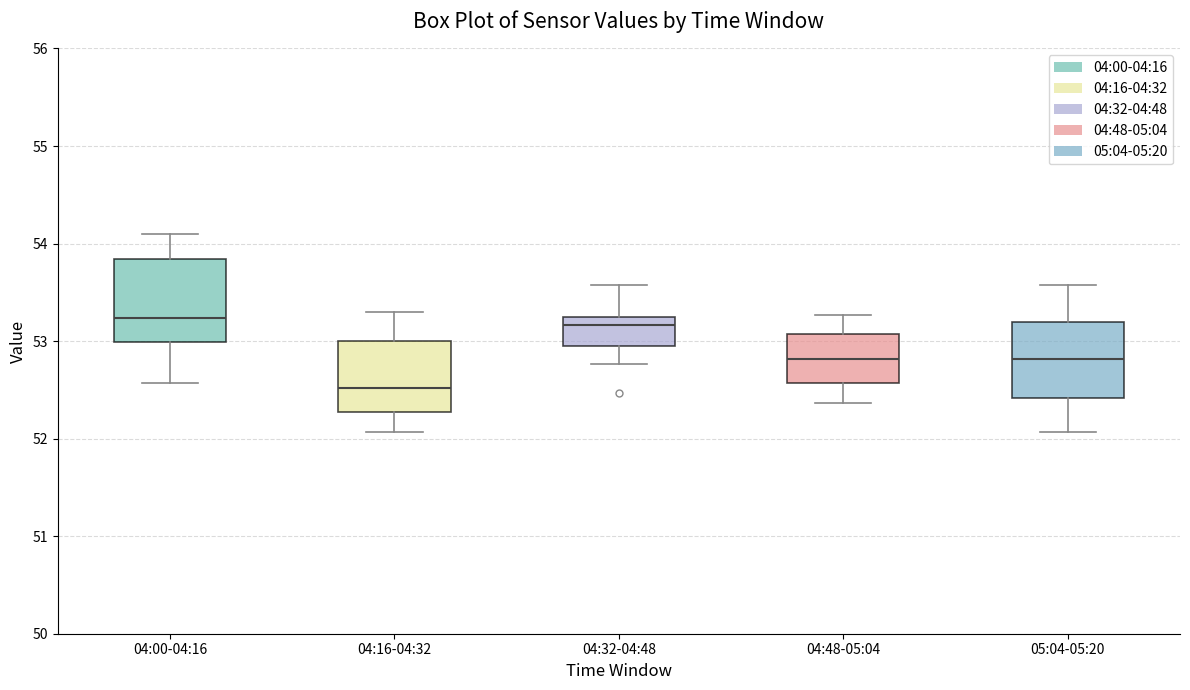

Reading left to right, transcribe this box plot: for each box, give where its median line is, the range the box spans, and where its two whiskers end, as read against the y-axis. The values are not printed on the chart, so give them approximately, as read against the axis.

04:00-04:16: median 53.2, box 53.0 to 53.8, whiskers 52.6 to 54.1
04:16-04:32: median 52.5, box 52.3 to 53.0, whiskers 52.1 to 53.3
04:32-04:48: median 53.2 (just below the box's upper edge), box 52.9 to 53.2, whiskers 52.8 to 53.6
04:48-05:04: median 52.8, box 52.6 to 53.1, whiskers 52.4 to 53.3
05:04-05:20: median 52.8, box 52.4 to 53.2, whiskers 52.1 to 53.6